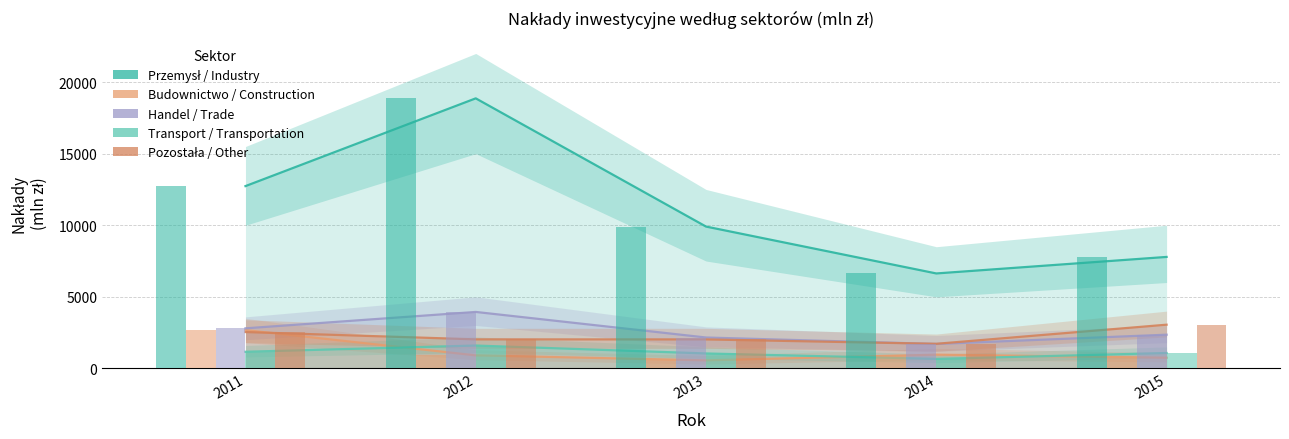

Is the value of Pozostała / Other at 2015 greater than the value of Przemysł / Industry at 2011?

No